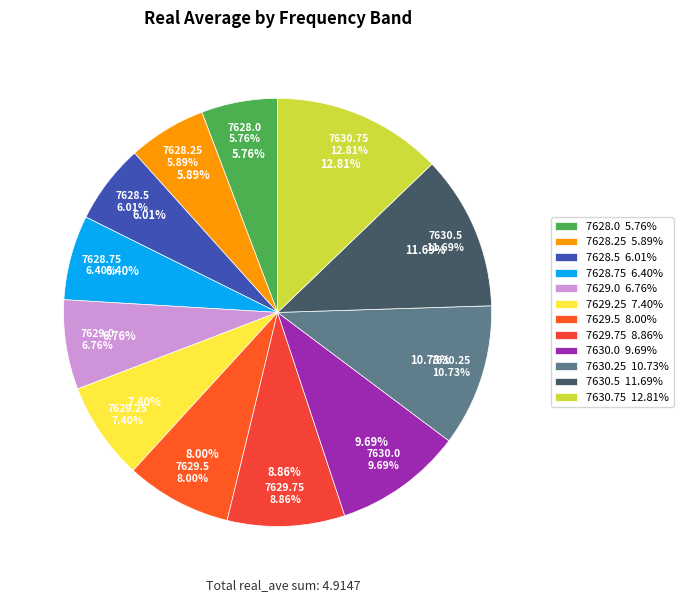

Is it true that 7630.0 is 10% of the pie?

True